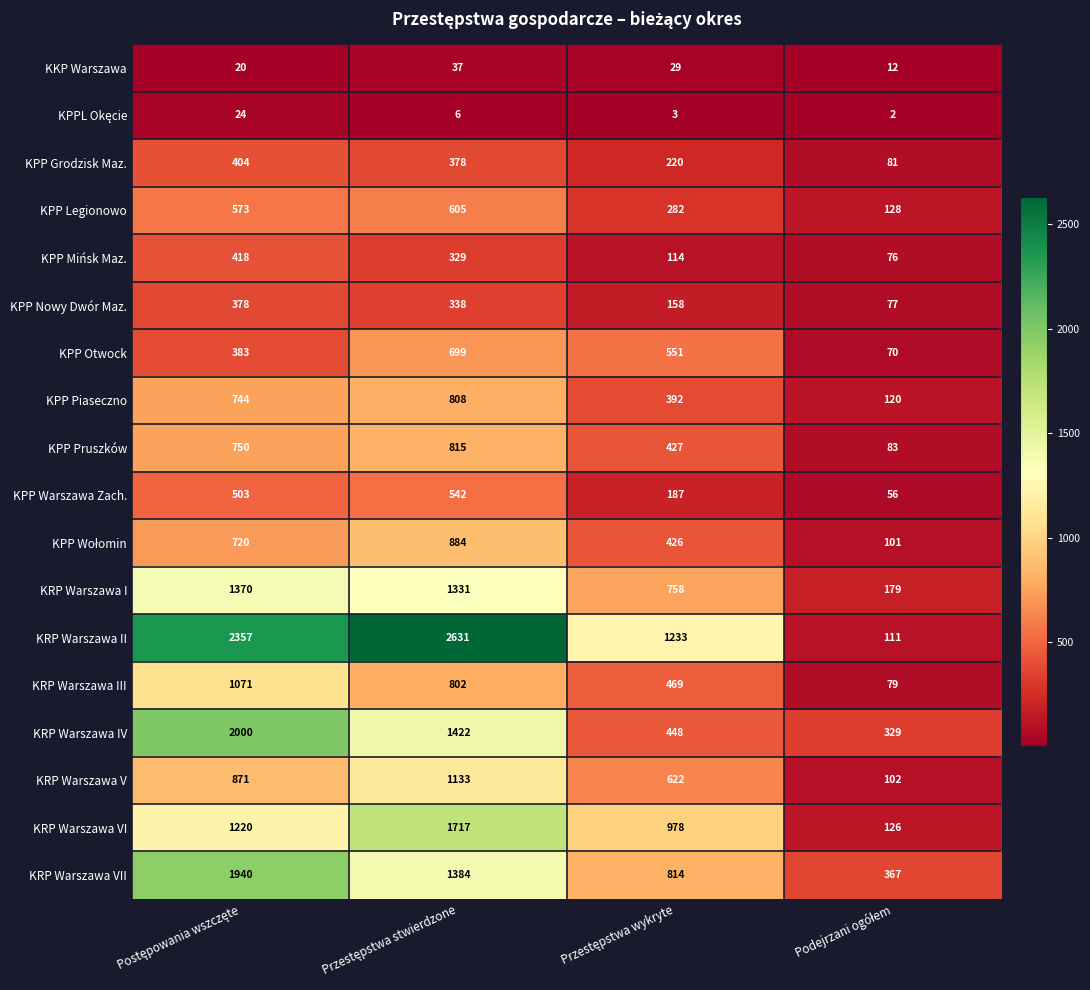

Which series has the largest range (max minus min)?

KRP Warszawa II